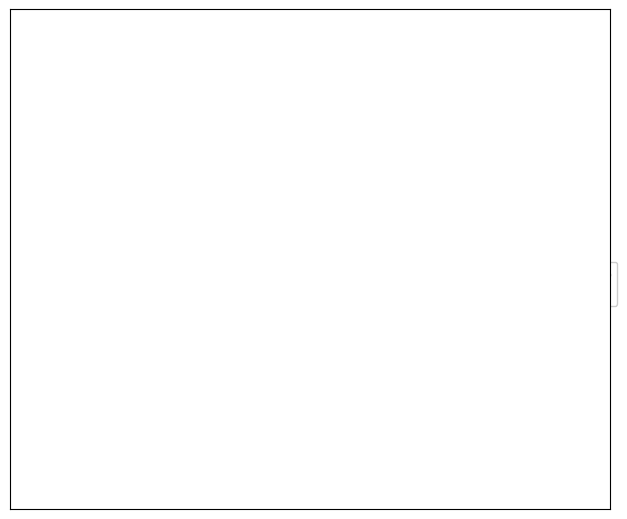

Does NN (Non renseigné) account for over 50% of the chart?

No